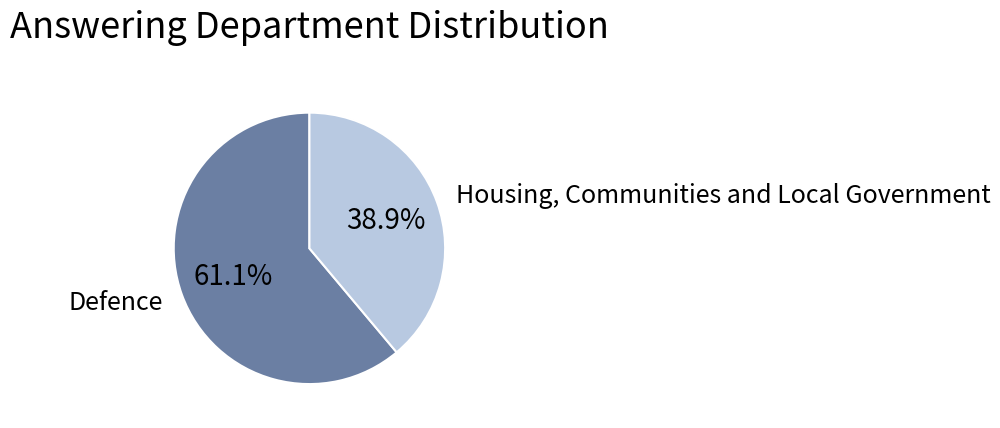

Which category has the smallest portion of the pie?

Housing, Communities and Local Government